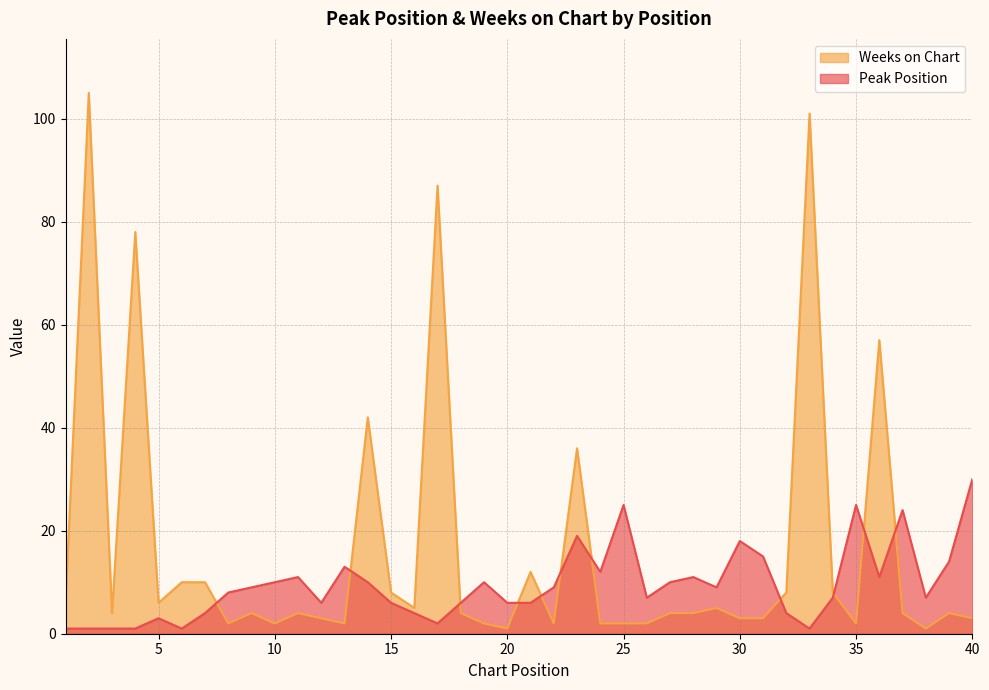

At which label is Weeks on Chart closest to 53?

36